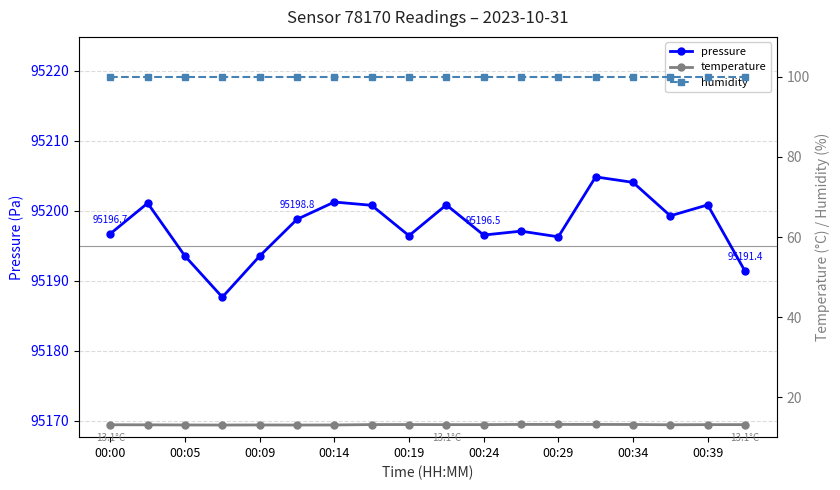

What is the minimum value for pressure?

95187.7